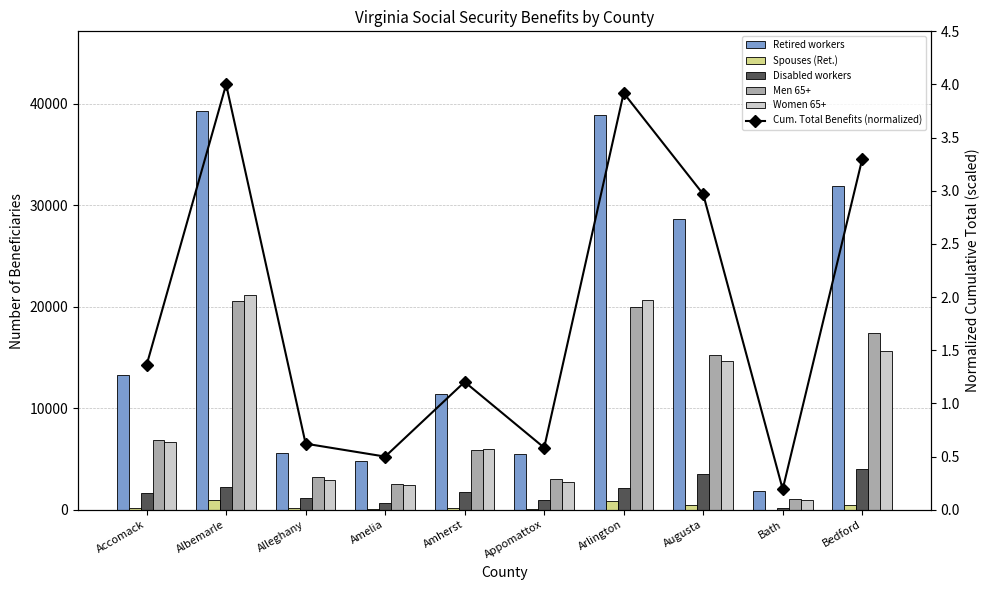

What is the minimum value for Disabled workers?

212.0